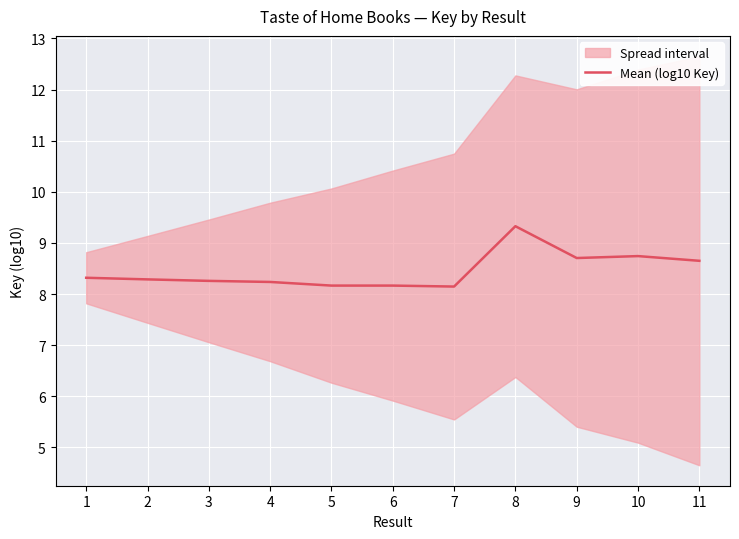

Which label corresponds to the largest value in the chart?

8